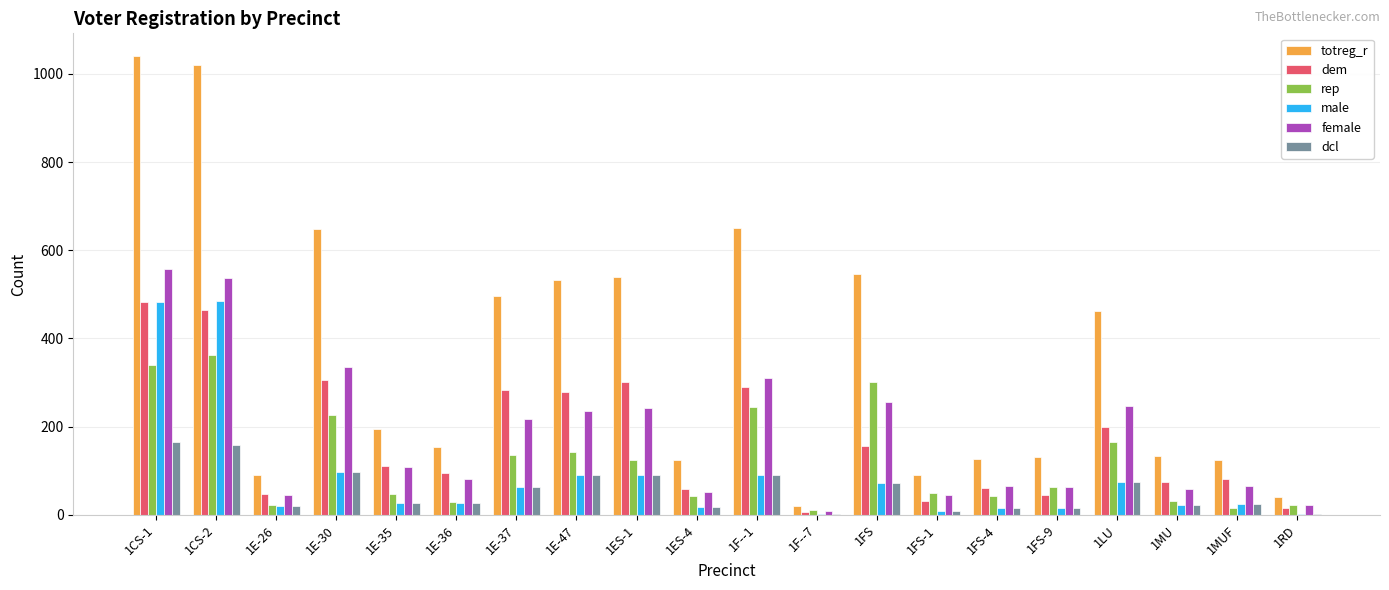

What is the greatest value displayed?

1040